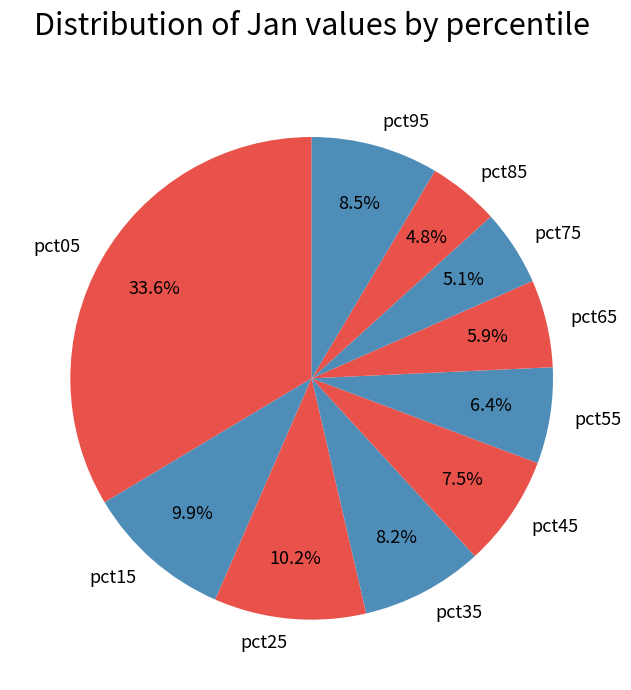

Which slice is the largest?

pct05